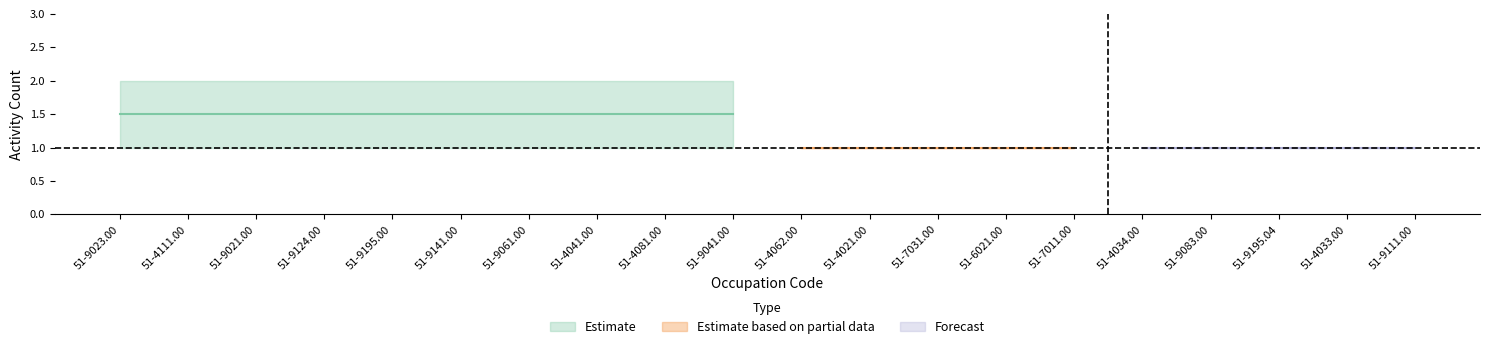

At which category does the chart reach its peak across all series?

51-9023.00